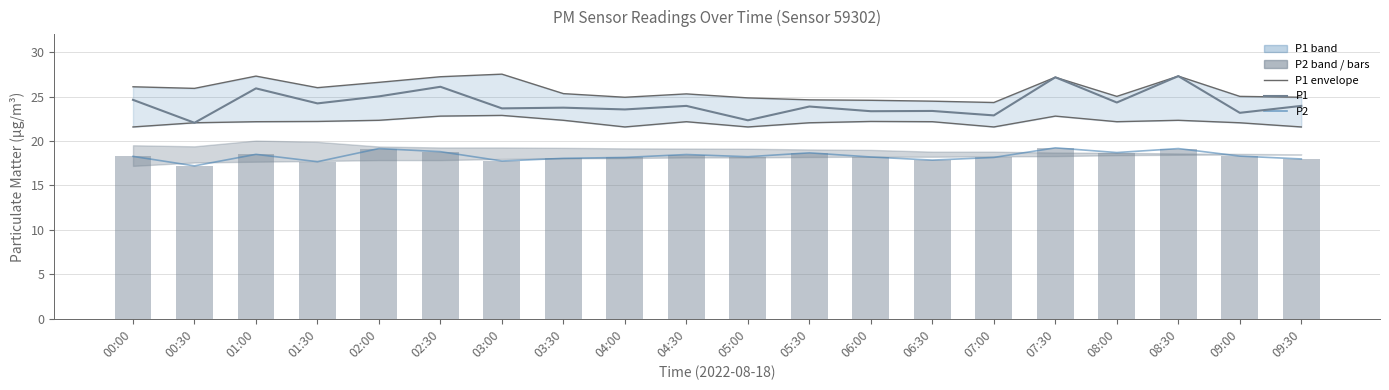

Which category has the lowest value in the P1 upper series?

07:00